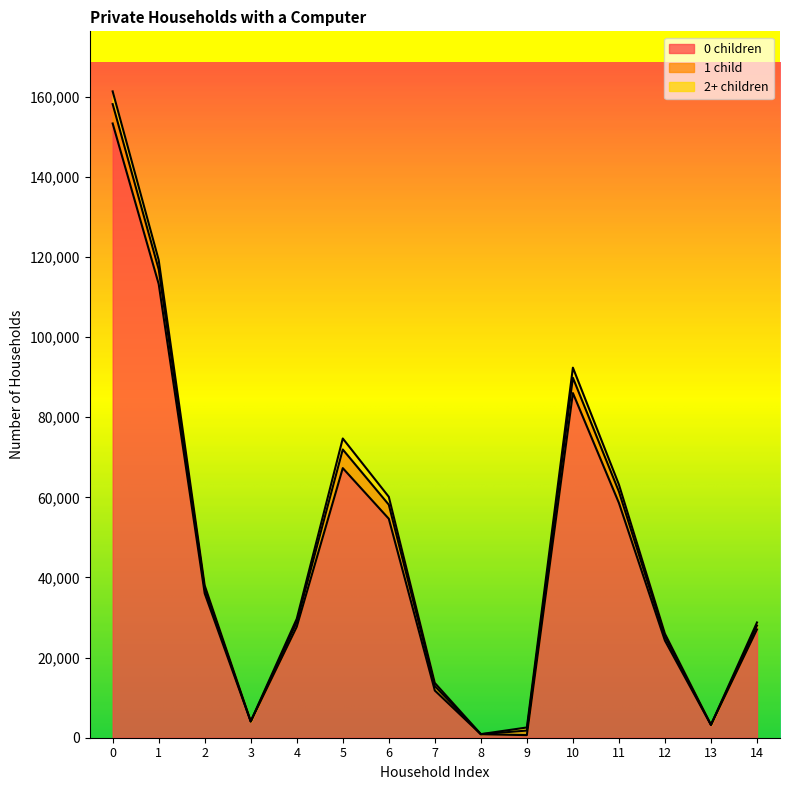

At which label is 0 children closest to 76979?

10